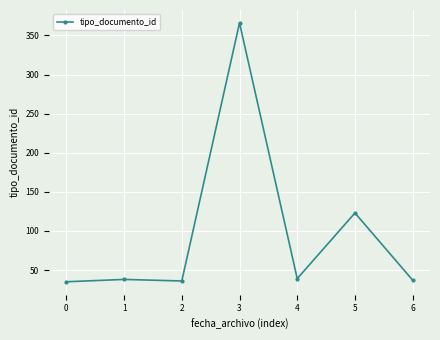

How many lines are shown in the chart?

1